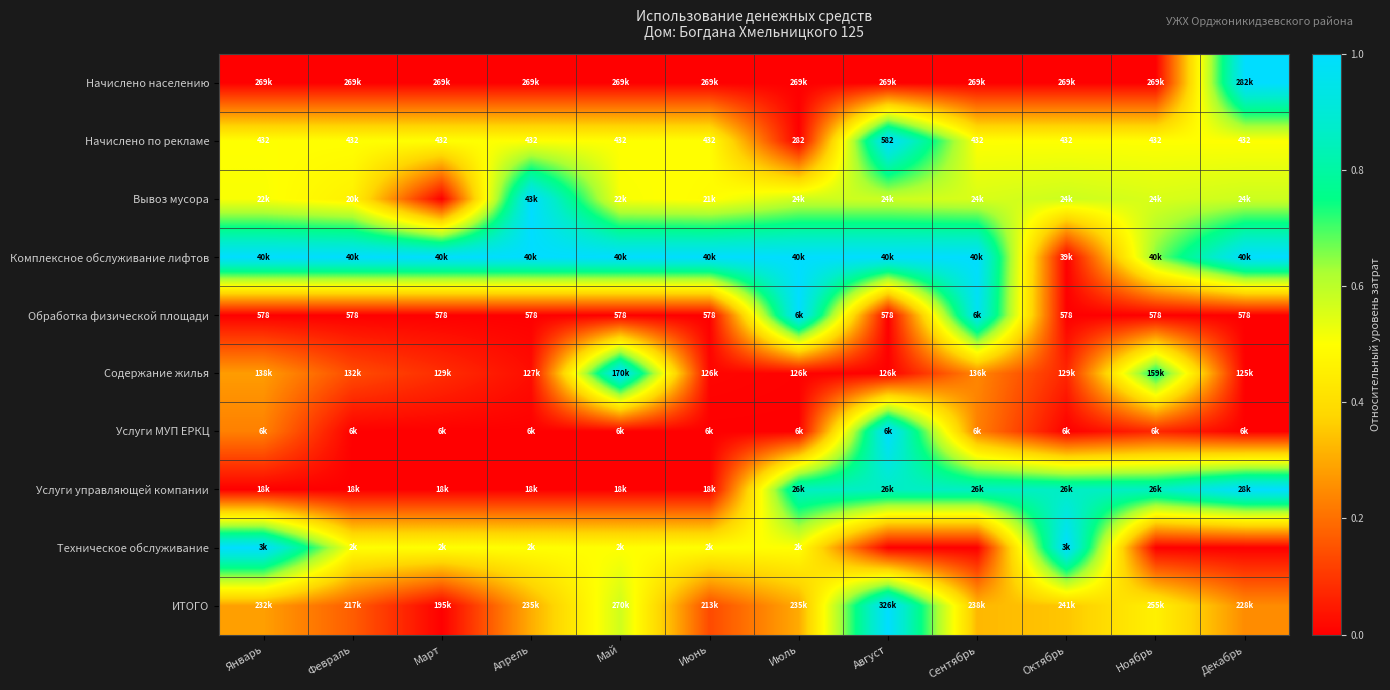

At which label does Начислено по рекламе reach its peak?

Август